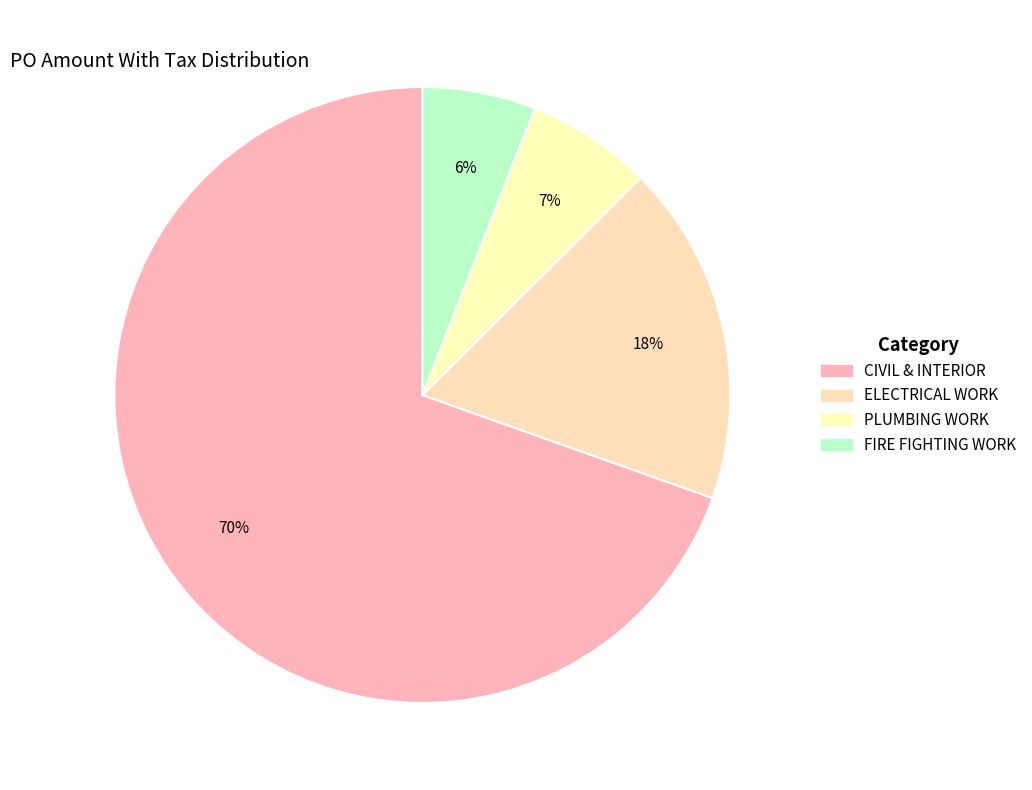

Rank the categories by value from highest to lowest.

CIVIL & INTERIOR, ELECTRICAL WORK, PLUMBING WORK, FIRE FIGHTING WORK